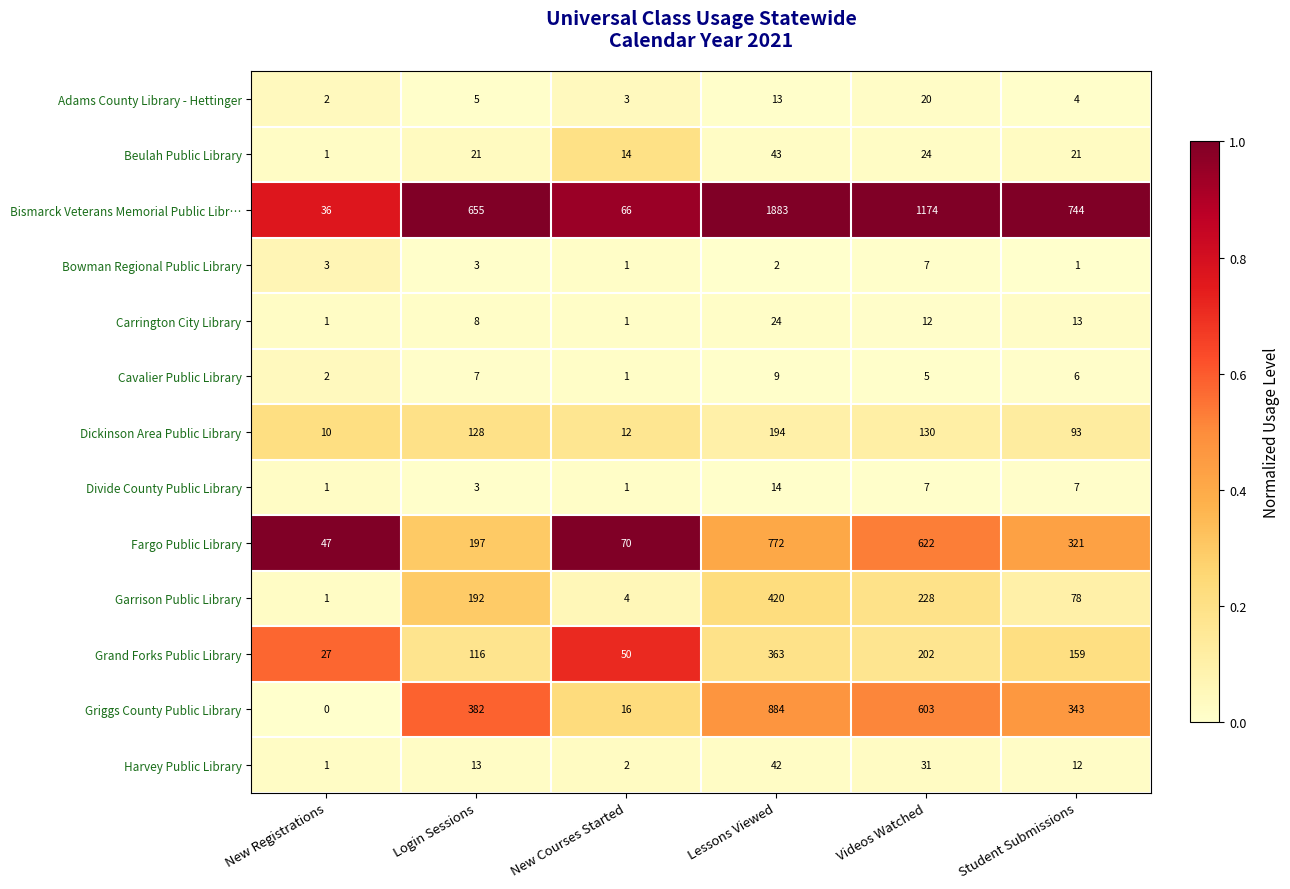

What is the maximum value shown in the chart?

1883